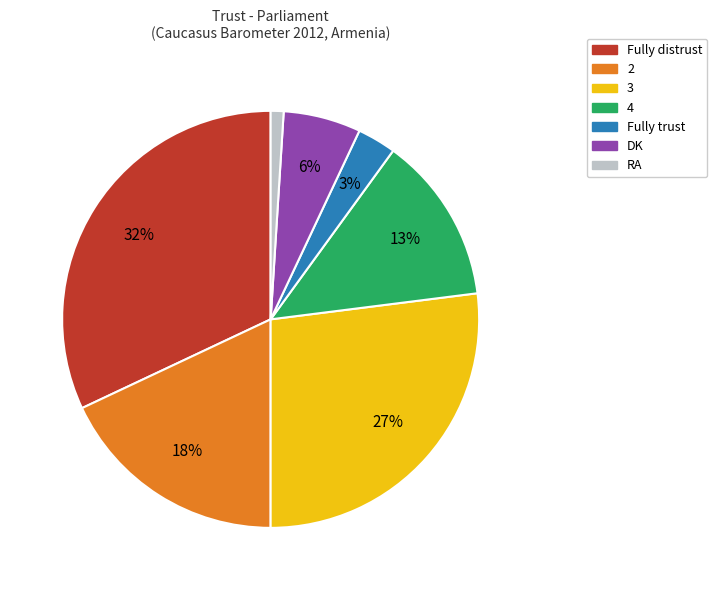

To the nearest percent, what is the average slice percentage?

14%